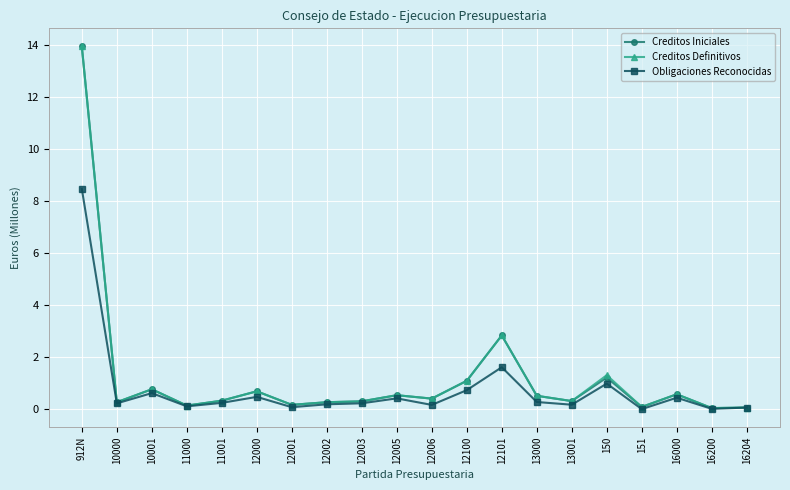

What is the label of the 11th point from the right?

12005